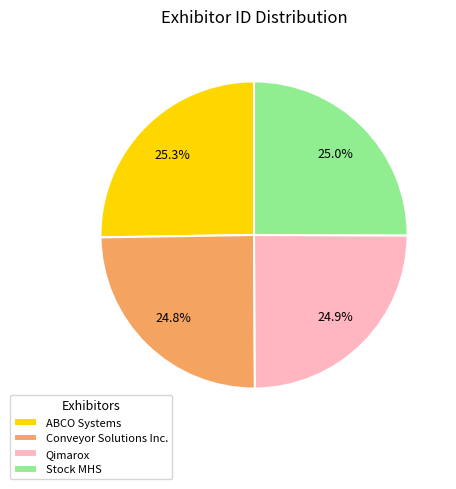

To the nearest percent, what percentage of the pie is Stock MHS?

25%